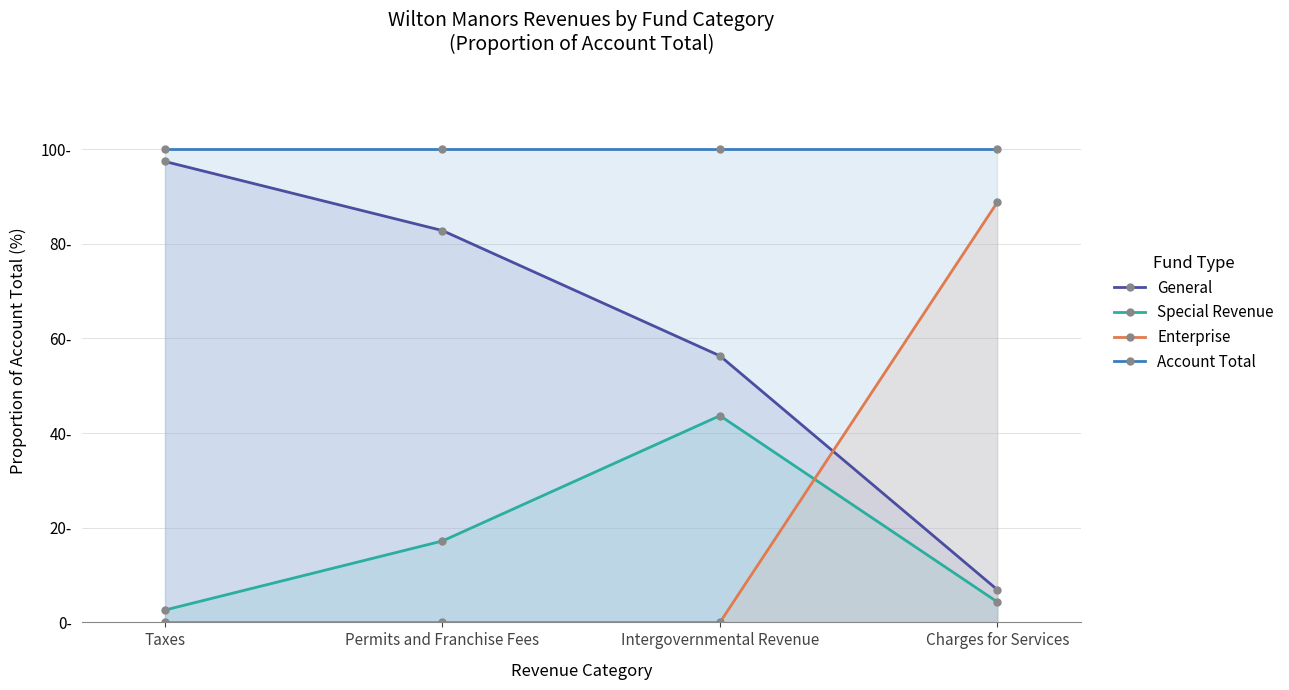

What is the total value across all series at Charges for Services?

200.0